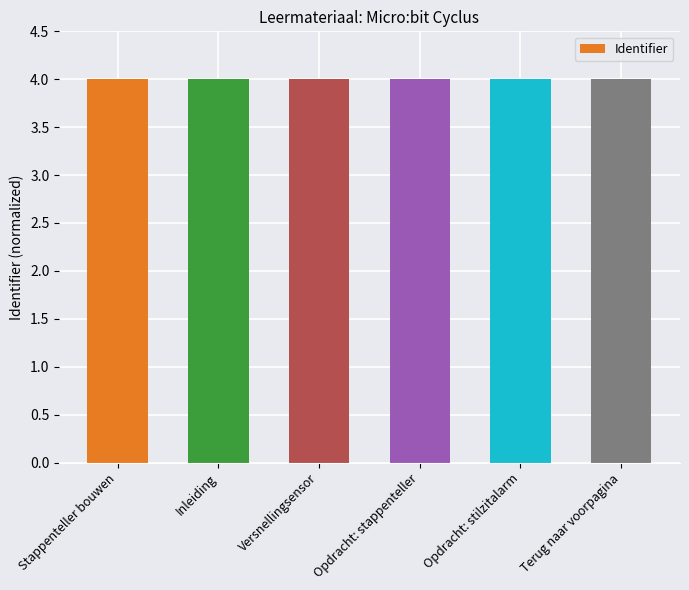

Is it true that the value at Terug naar voorpagina is 6.4?

False